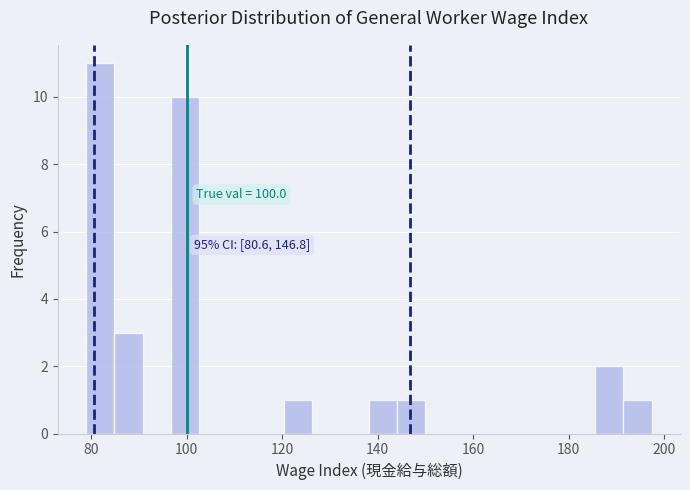

Read against the x-axis, roughly where is the centre of the tallest bar?

82